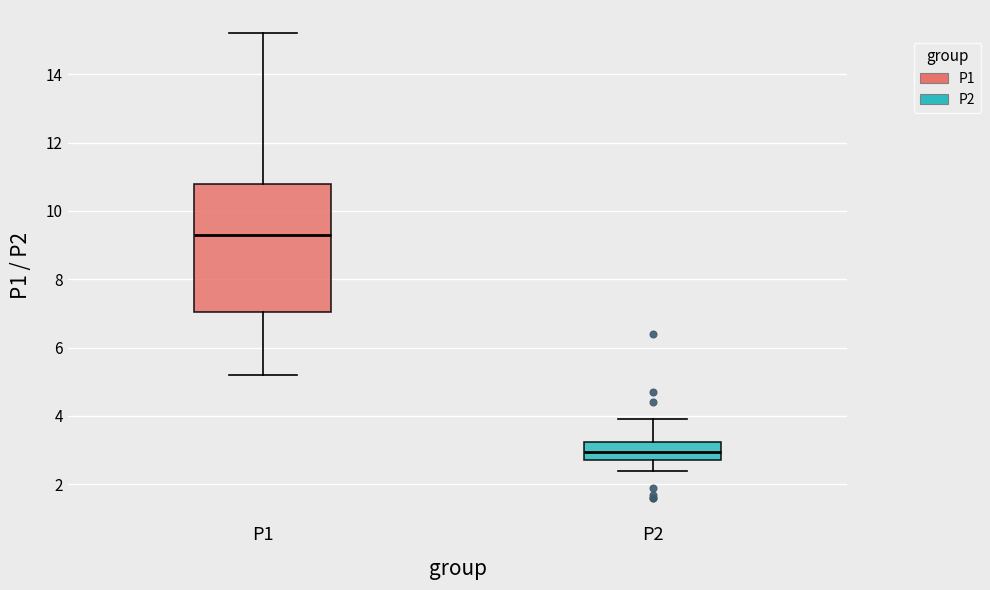

Which box's median line is the highest?

P1